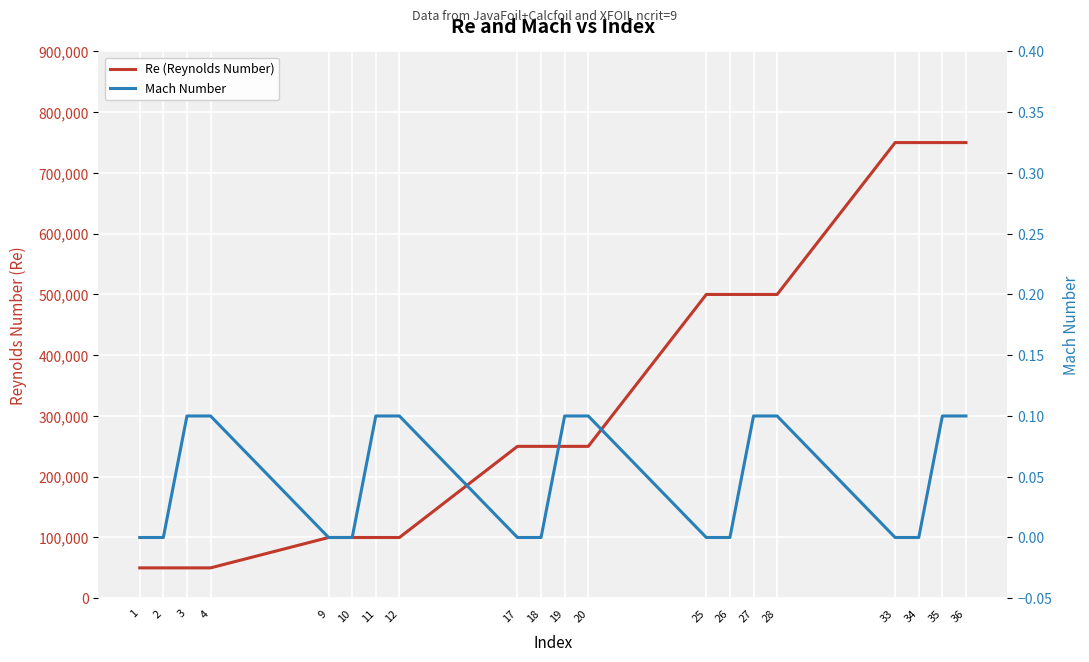

Which has a higher value, 19 or 11?

19